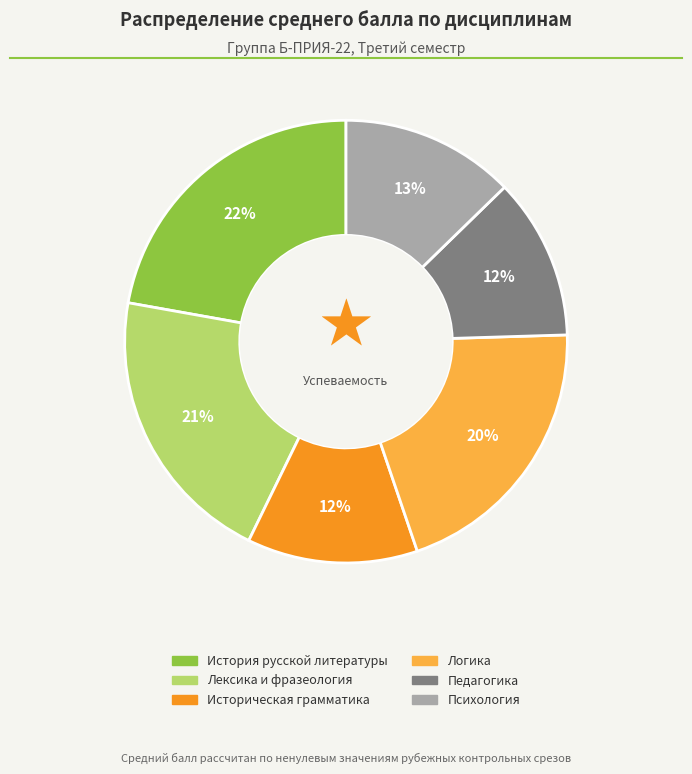

Approximately how many times larger is the value at История русской литературы compared to Логика?

1.1